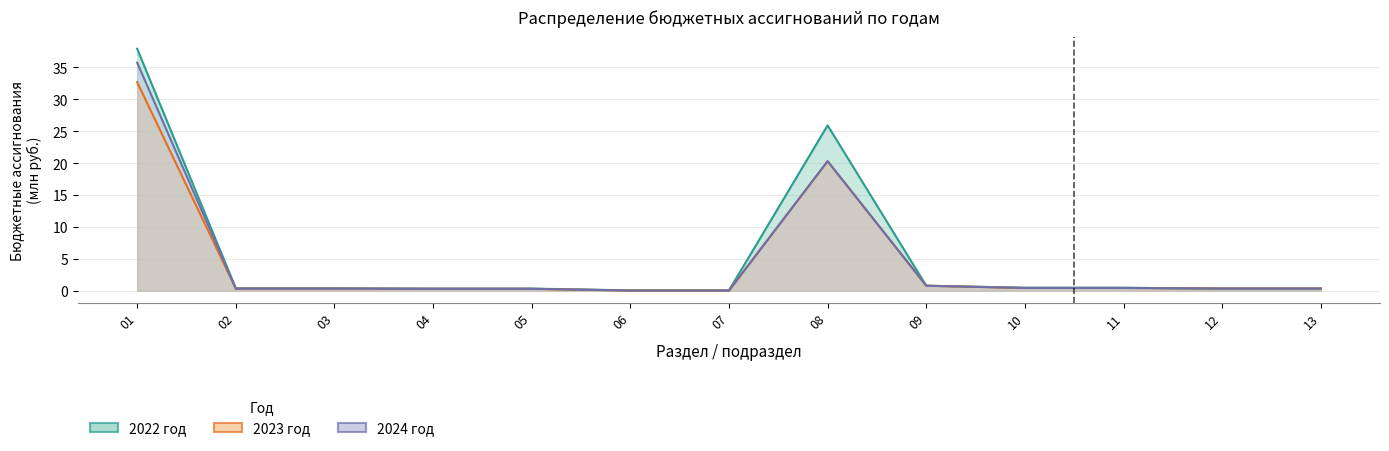

At which category does 2022 год reach its first local peak?

08